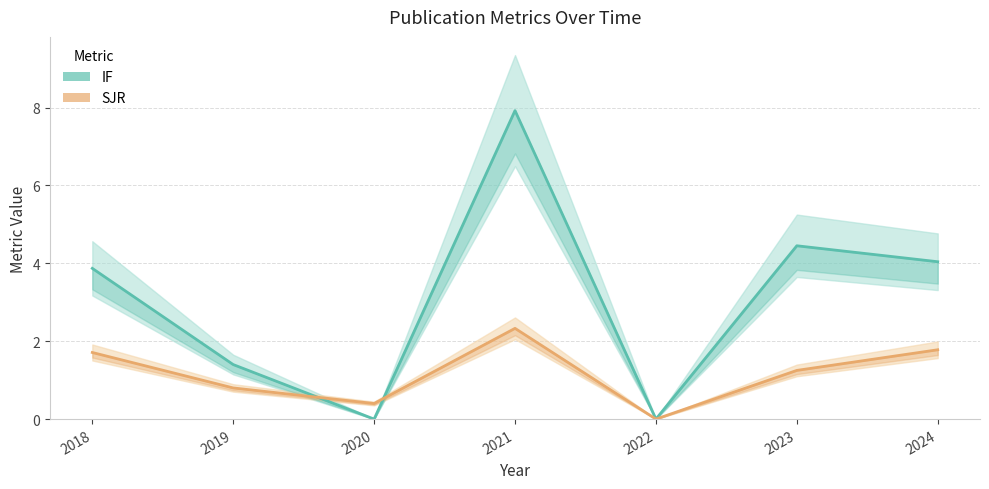

How many interior local peaks does the SJR series have?

1